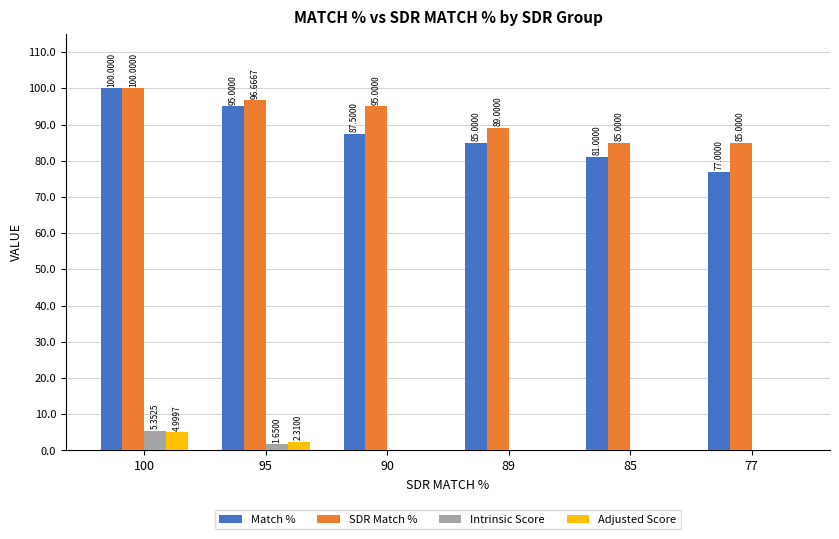

Between 95 and 77, which series saw the biggest shift?

Match %